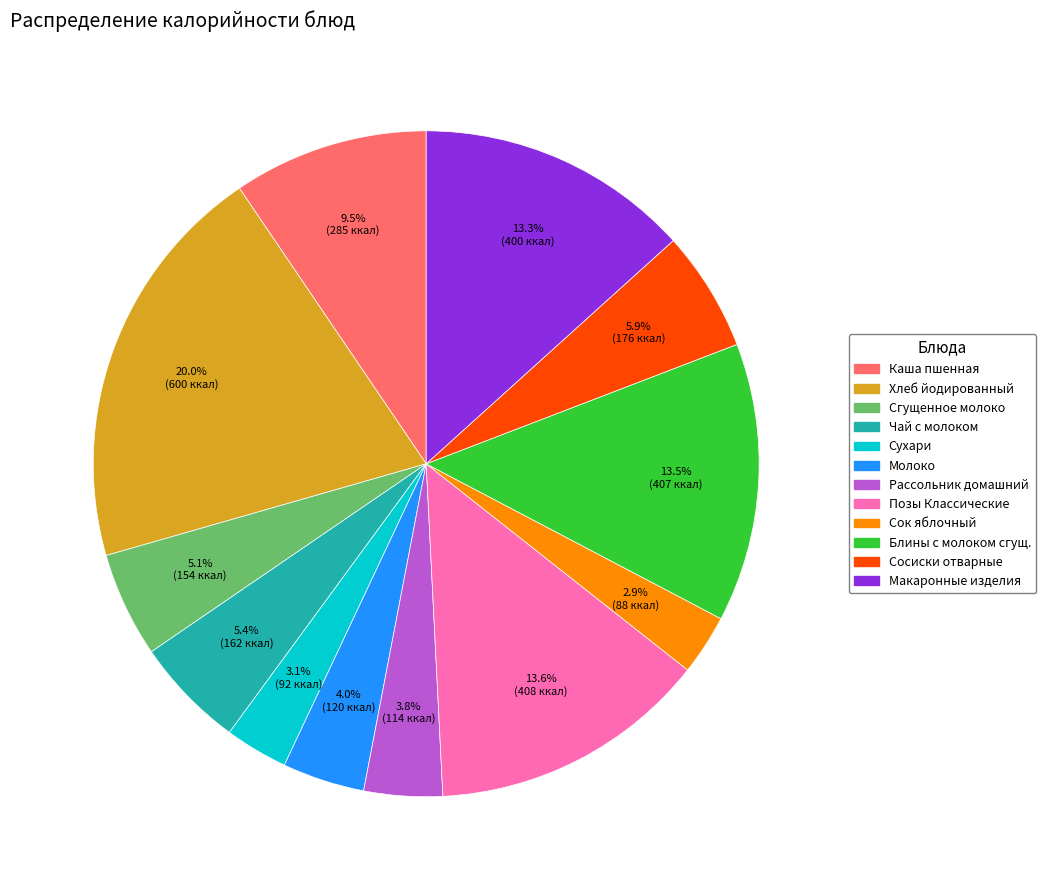

To the nearest percent, what percentage of the pie is Сухари?

3%